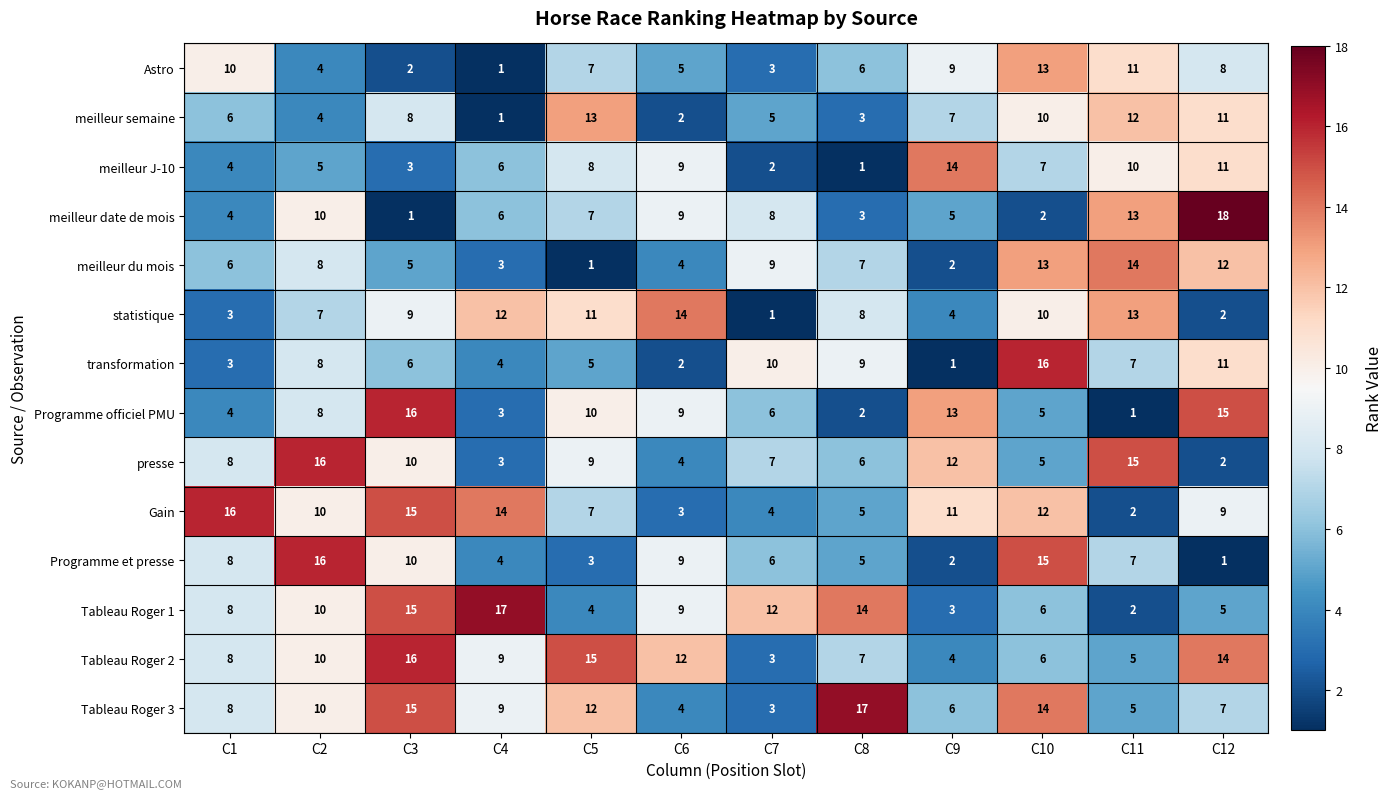

How many series are shown in this chart?

14